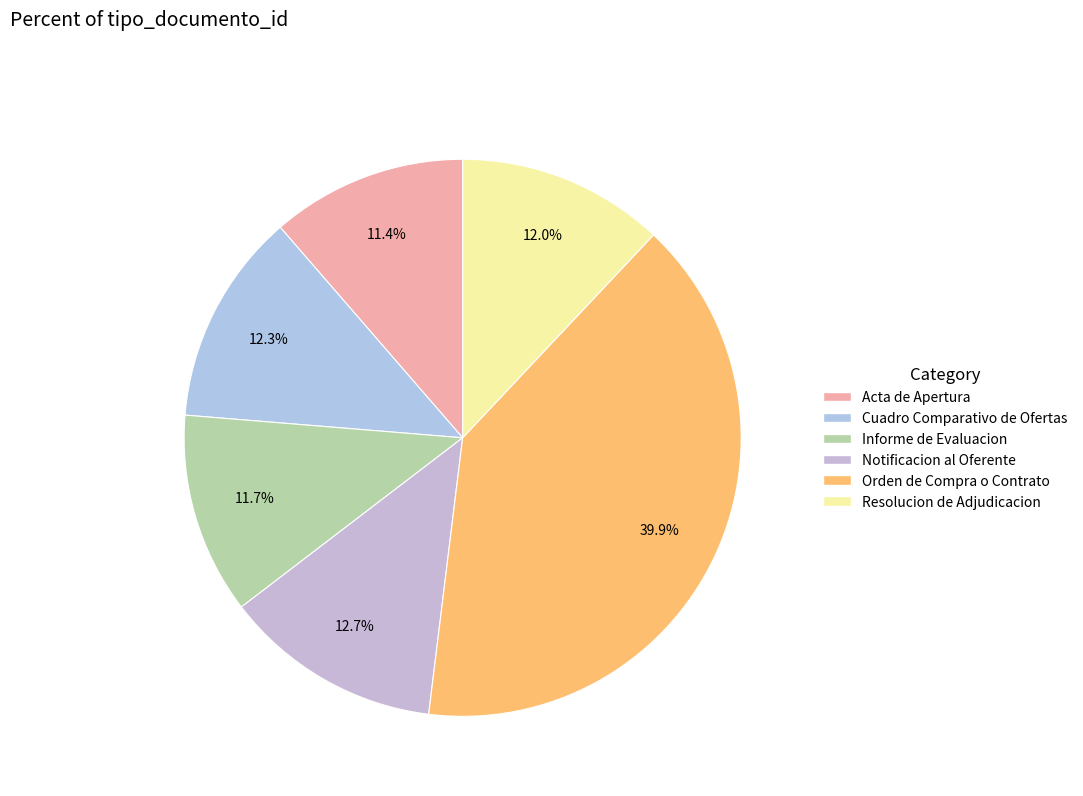

What percentage is the Notificacion al Oferente slice, to the nearest percent?

13%